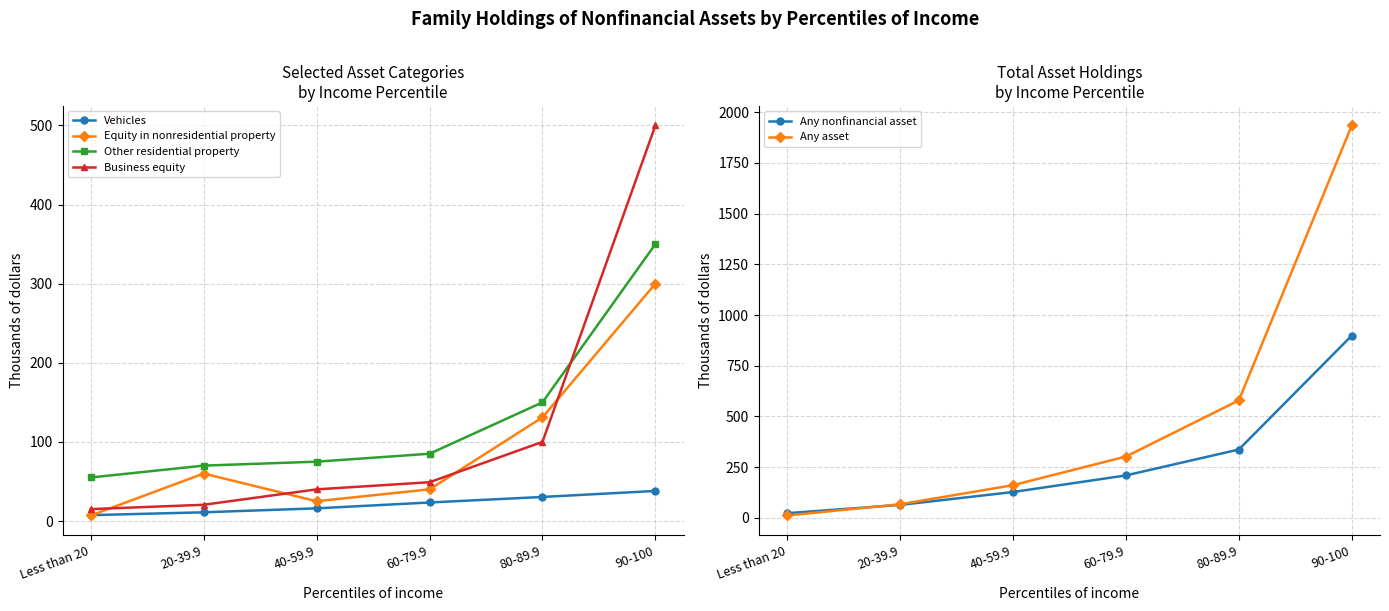

Which series has the largest range (max minus min)?

Any asset